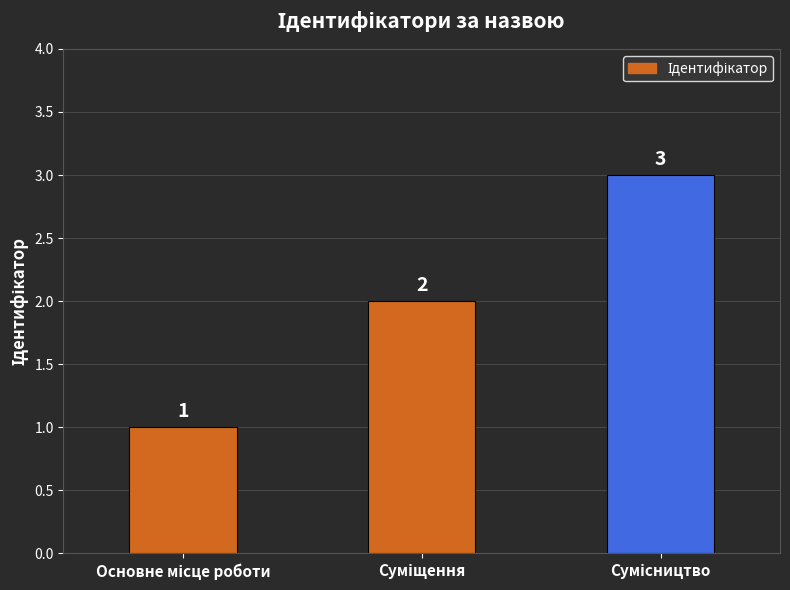

Reading left to right, what are all the values shown in this chart?

1	2	3